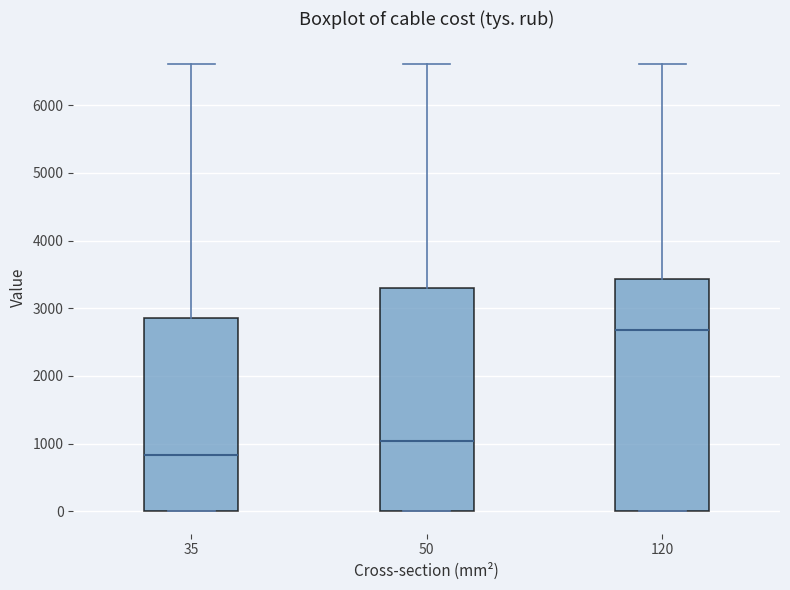

Reading left to right, read every box against the y-axis: the position of its median line, the range the box covers, and the ends of its whiskers. The values are not printed on the chart, so give them approximately, as read against the axis.

35: median 800, box 0 to 2900, whiskers 0 to 6600
50: median 1000, box 0 to 3300, whiskers 0 to 6600
120: median 2700, box 0 to 3400, whiskers 0 to 6600